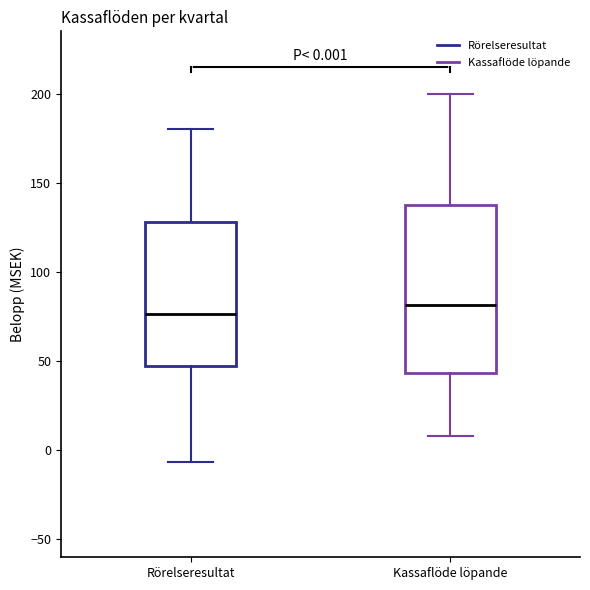

Comparing the boxes themselves (not the whiskers), which one is the tallest?

Kassaflöde löpande